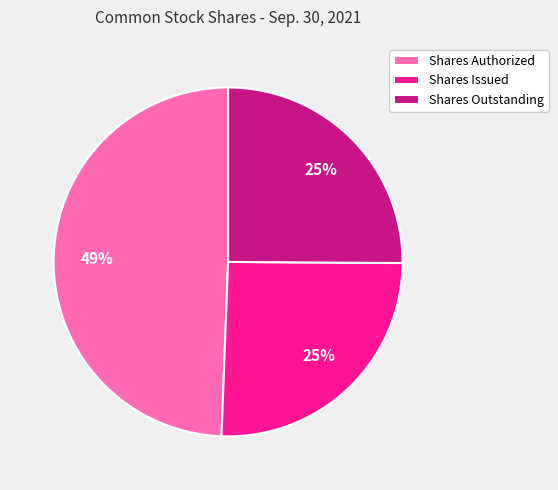

Is the sum of Shares Authorized and Shares Issued greater than half?

Yes